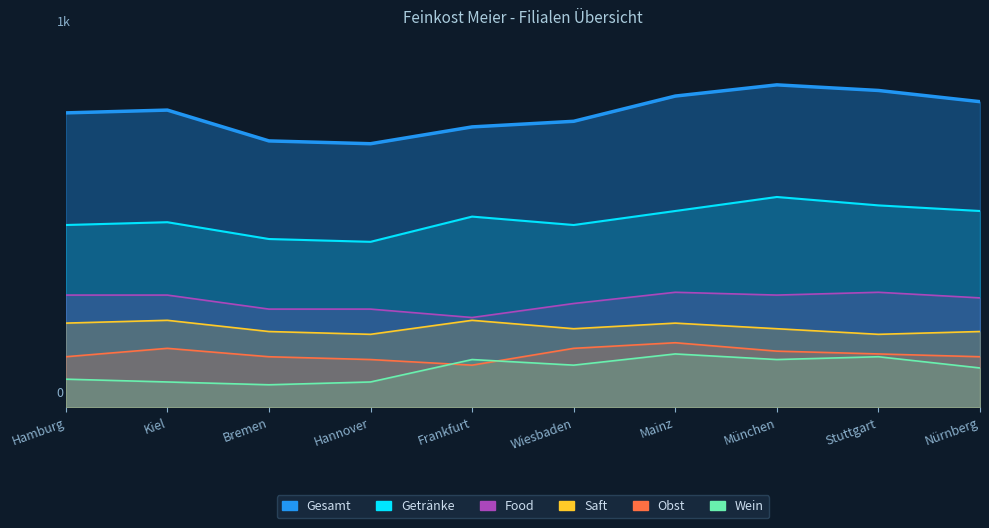

What is the maximum value shown in the chart?

1150